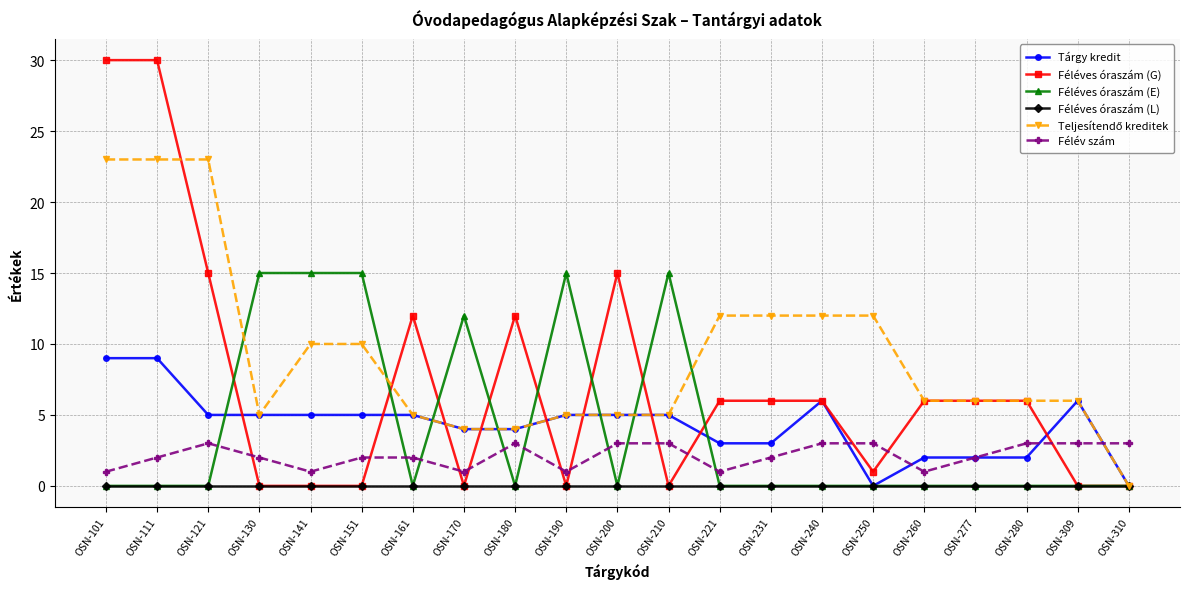

At how many categories does at least one series exceed 29?

2